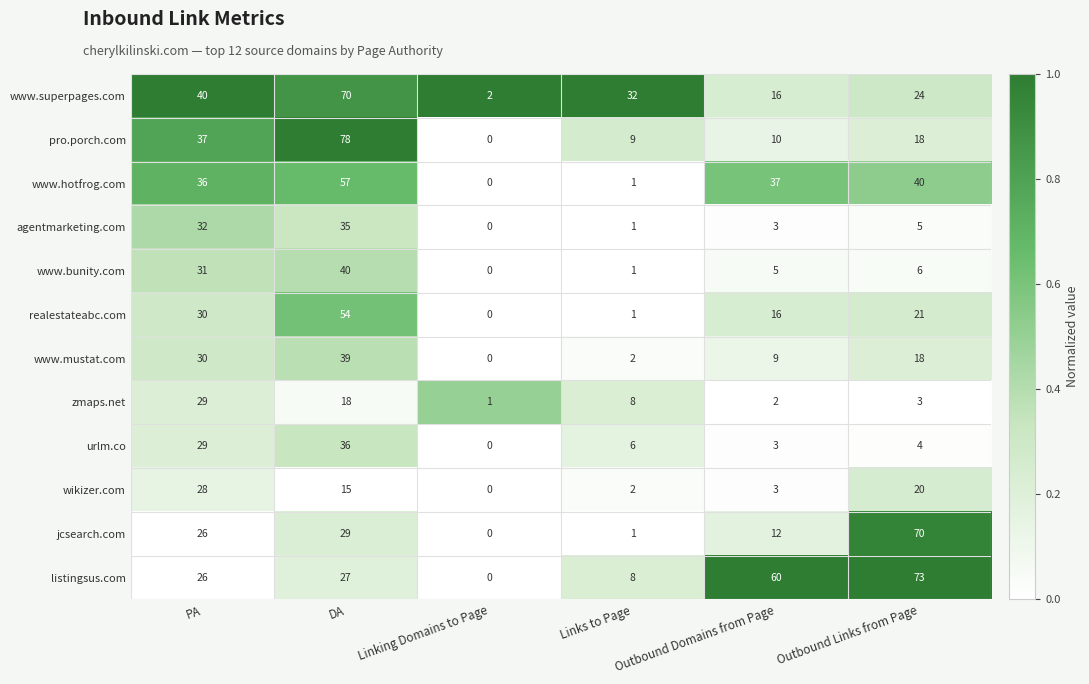

Which category has the lowest value across all series?

Linking Domains to Page